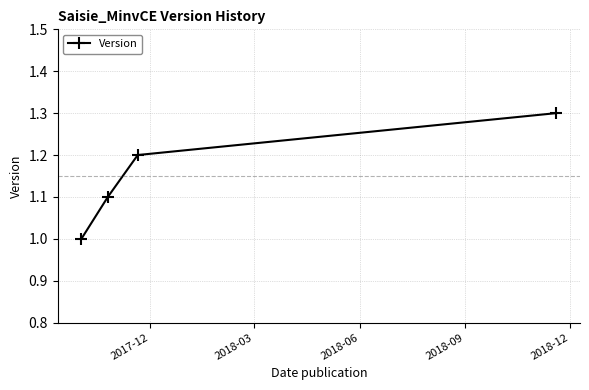

What is the smallest value displayed?

1.0